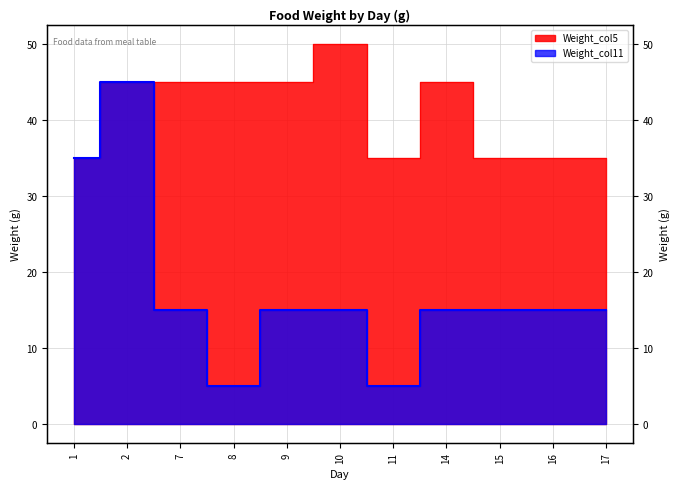

How many lines are shown in the chart?

2